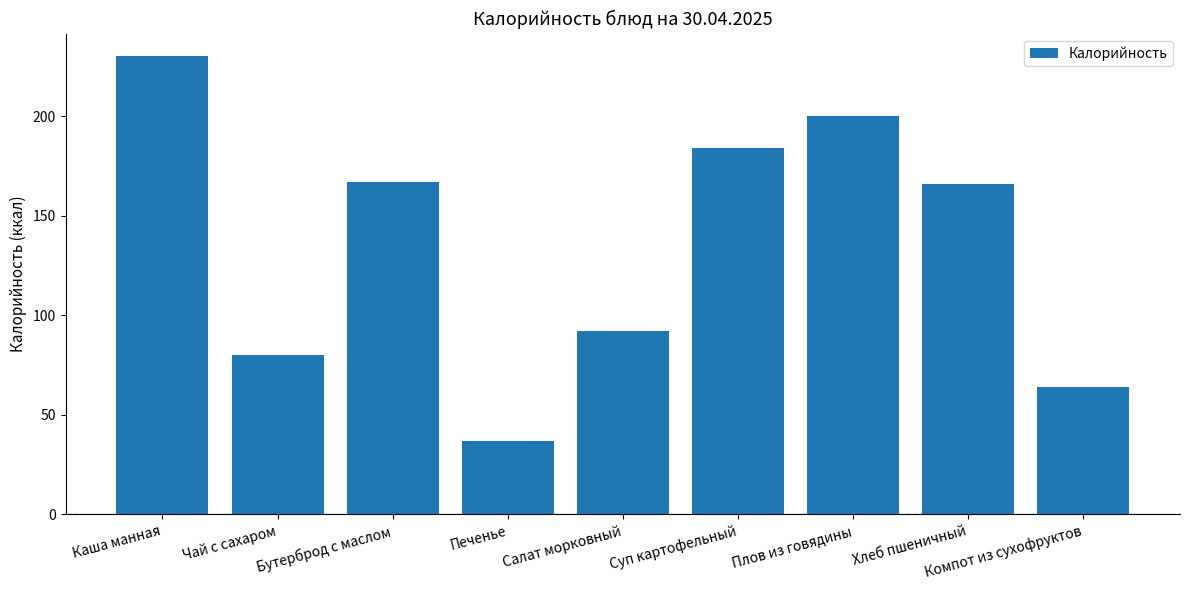

Which category has the lowest value across all series?

Печенье